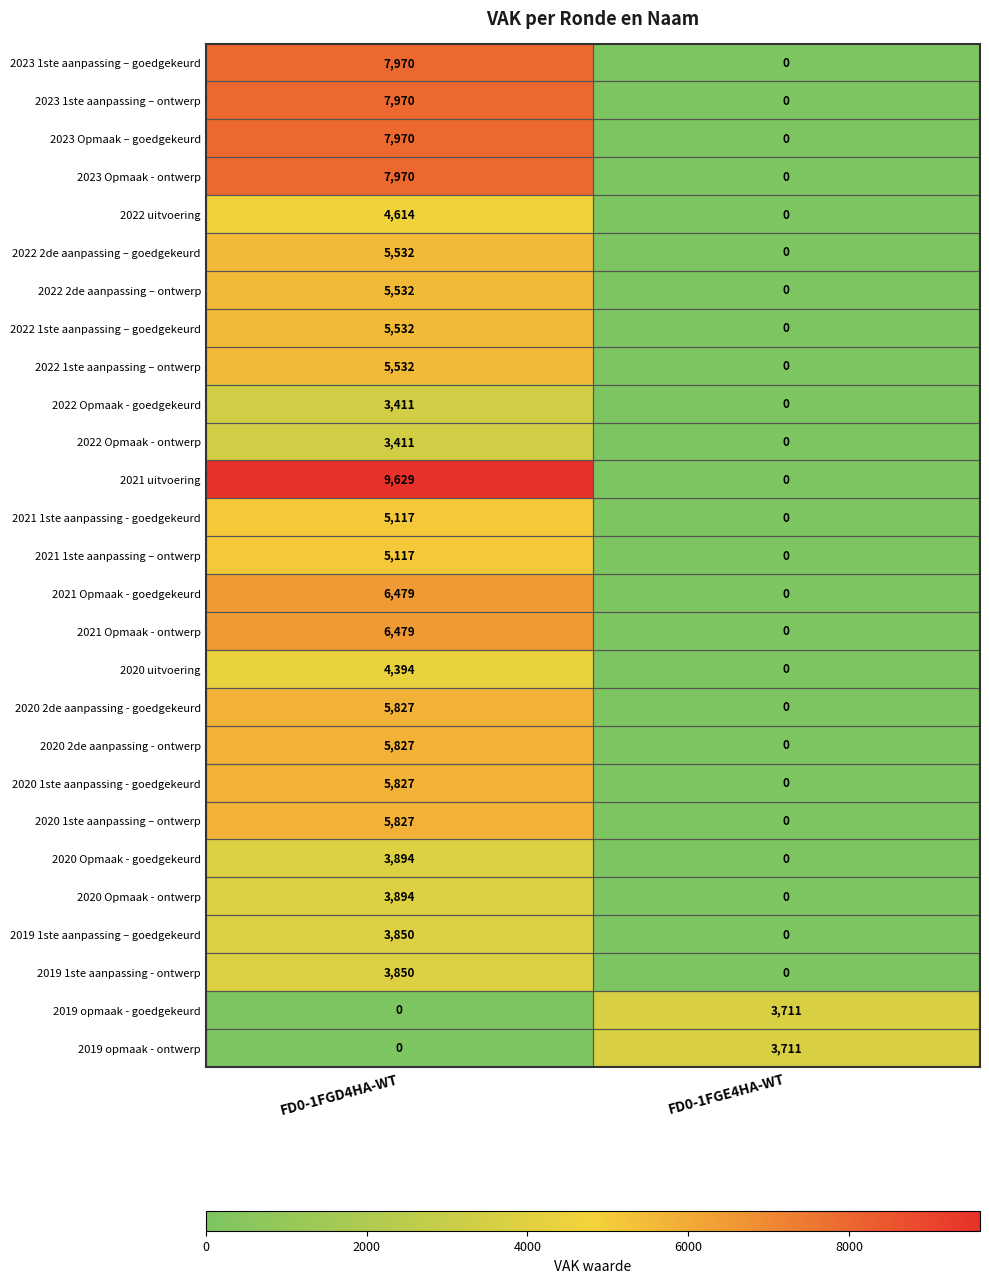

What is the difference between the highest and lowest values at FD0-1FGE4HA-WT?

3711